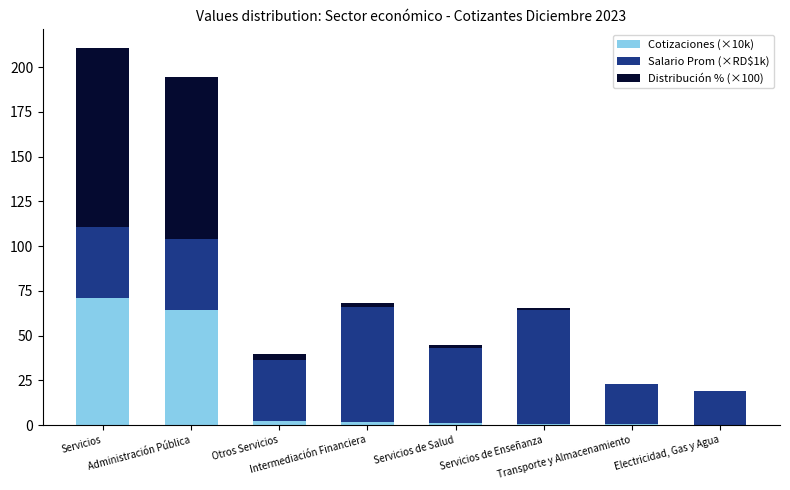

How many distinct data groups are displayed?

3